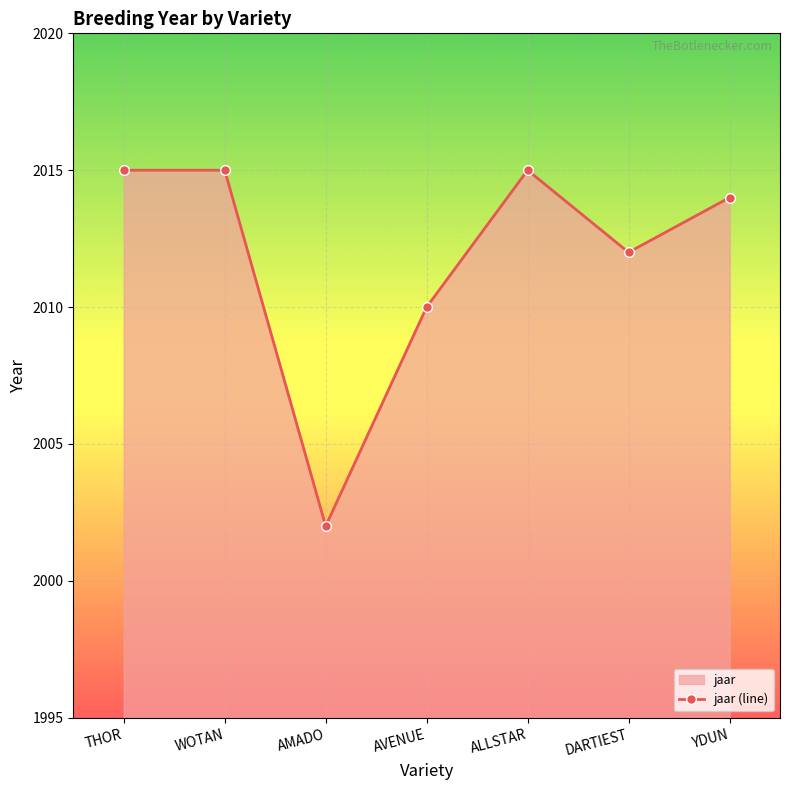

Reading left to right, what are all the values shown in this chart?

THOR=2015	WOTAN=2015	AMADO=2002	AVENUE=2010	ALLSTAR=2015	DARTIEST=2012	YDUN=2014